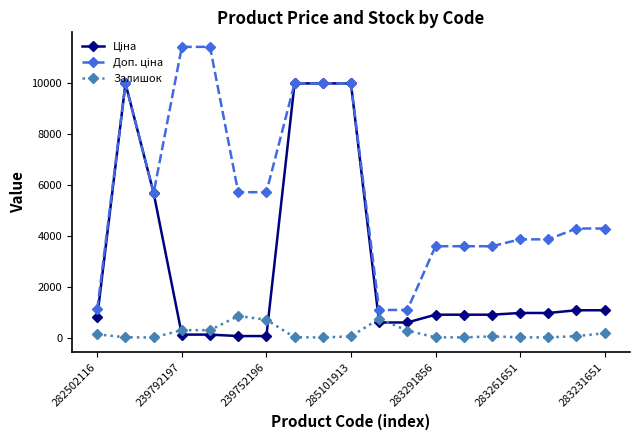

At how many categories does at least one series exceed 2296?

16